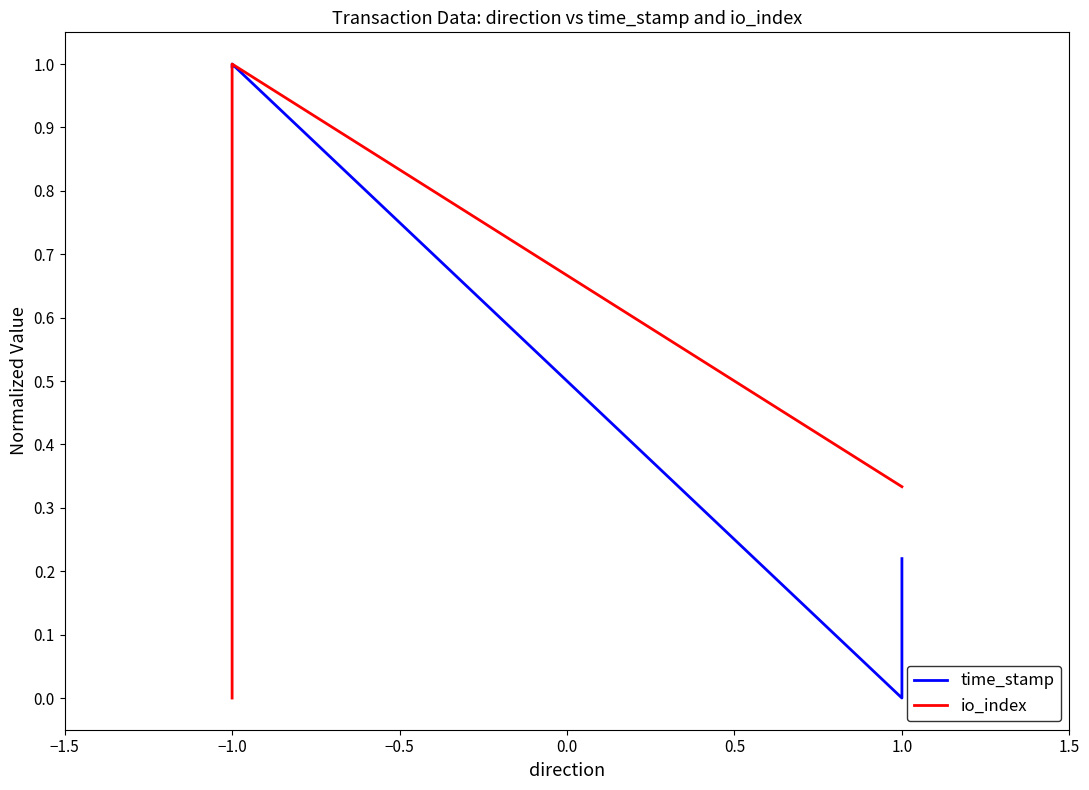

True or false: io_index has a value of 0.6 at 1.0.

False